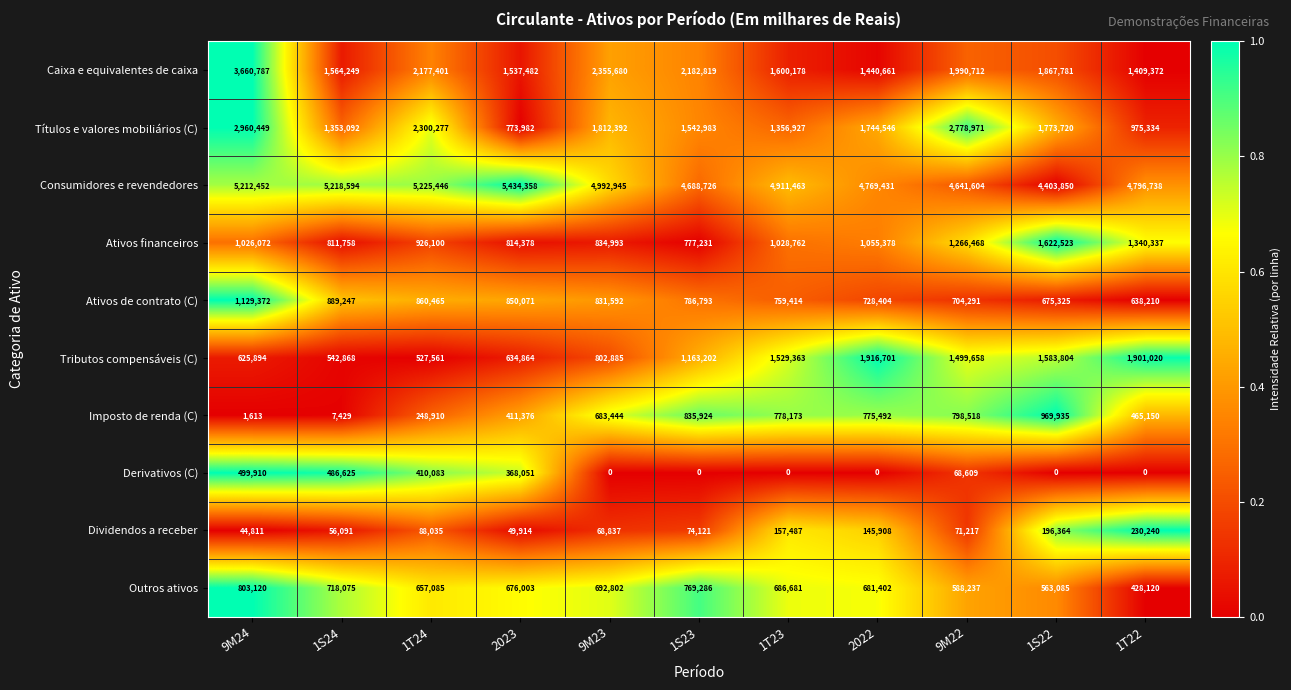

Where does the Caixa e equivalentes de caixa series first go above 1867781?

9M24